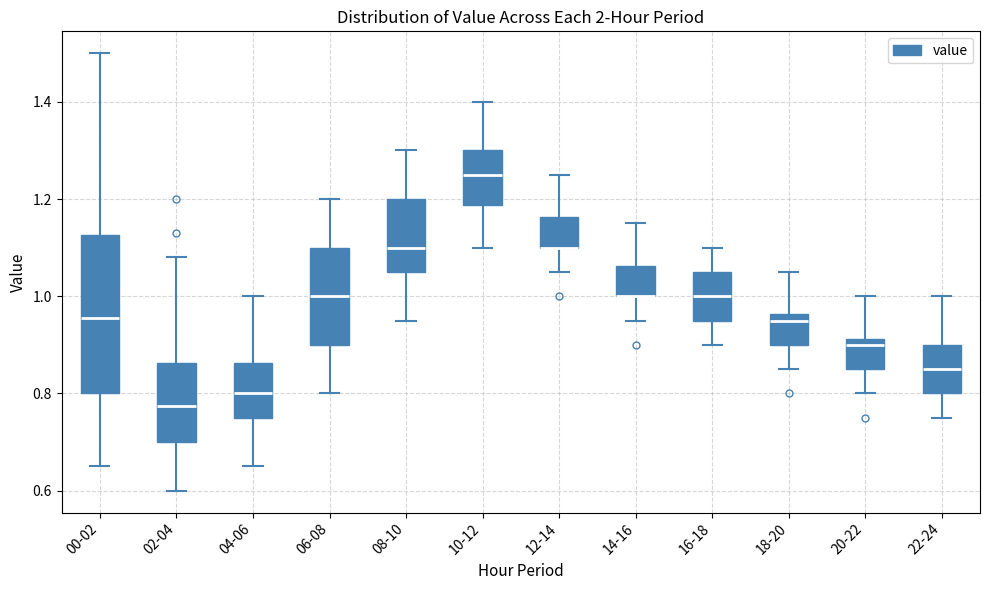

Reading left to right, transcribe this box plot: for each box, give where its median line is, the range the box spans, and where its two whiskers end, as read against the y-axis. The values are not printed on the chart, so give them approximately, as read against the axis.

00-02: median 0.96, box 0.80 to 1.12, whiskers 0.66 to 1.50
02-04: median 0.78, box 0.70 to 0.86, whiskers 0.60 to 1.08
04-06: median 0.80, box 0.76 to 0.86, whiskers 0.66 to 1.00
06-08: median 1.00, box 0.90 to 1.10, whiskers 0.80 to 1.20
08-10: median 1.10, box 1.06 to 1.20, whiskers 0.96 to 1.30
10-12: median 1.26, box 1.18 to 1.30, whiskers 1.10 to 1.40
12-14: median 1.10 (drawn on the box's lower edge), box 1.10 to 1.16, whiskers 1.06 to 1.26
14-16: median 1.00 (drawn on the box's lower edge), box 1.00 to 1.06, whiskers 0.96 to 1.16
16-18: median 1.00, box 0.96 to 1.06, whiskers 0.90 to 1.10
18-20: median 0.96 (just below the box's upper edge), box 0.90 to 0.96, whiskers 0.86 to 1.06
20-22: median 0.90, box 0.86 to 0.92, whiskers 0.80 to 1.00
22-24: median 0.86, box 0.80 to 0.90, whiskers 0.76 to 1.00